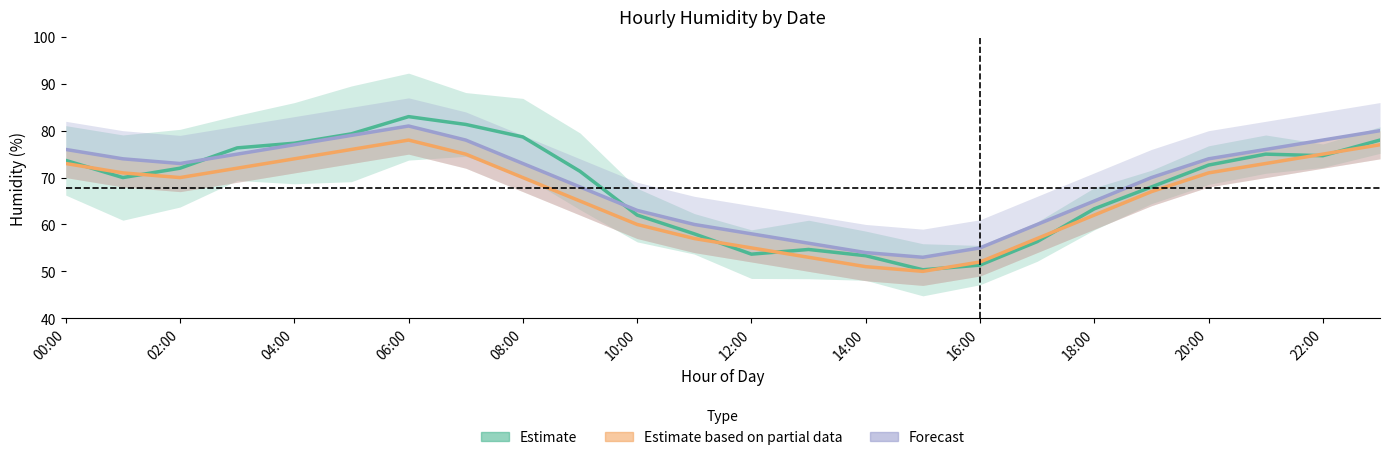

What is the value of the Estimate based on partial data point at the 21st from the left?

71.0